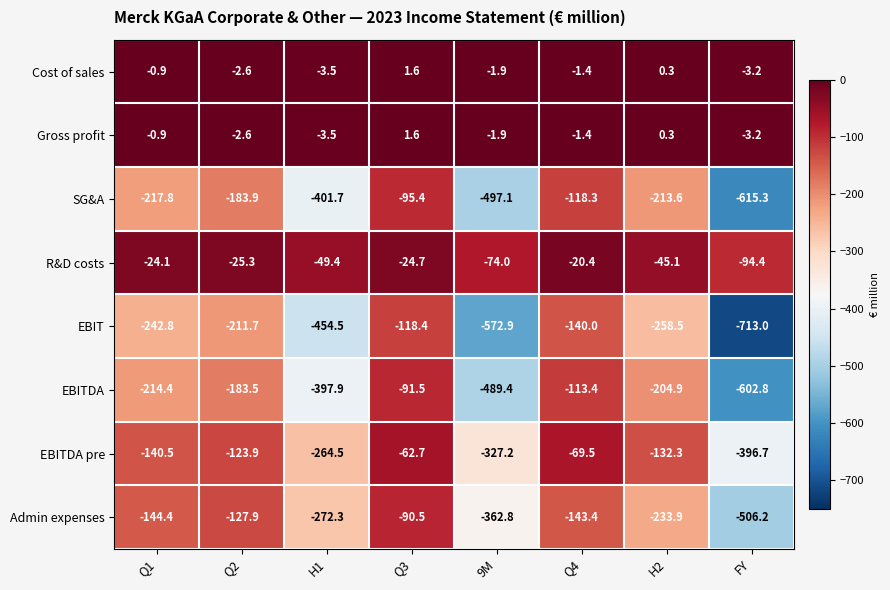

What is the sum of all Gross profit values?

-11.6